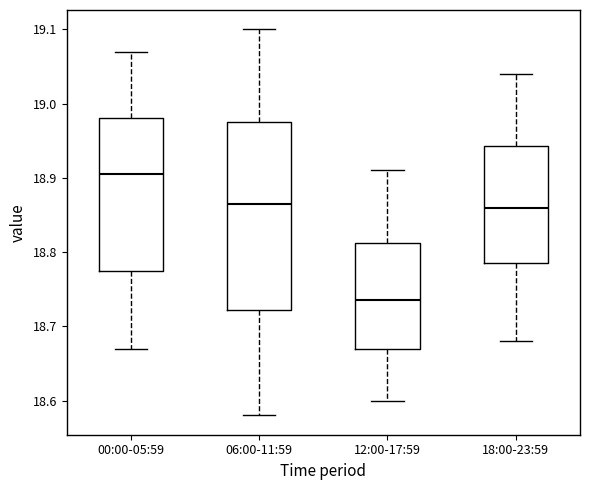

Which box is the tallest, from its lower edge to its upper edge?

06:00-11:59